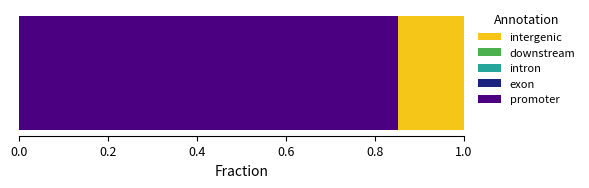

Count the number of categories in the chart.

1